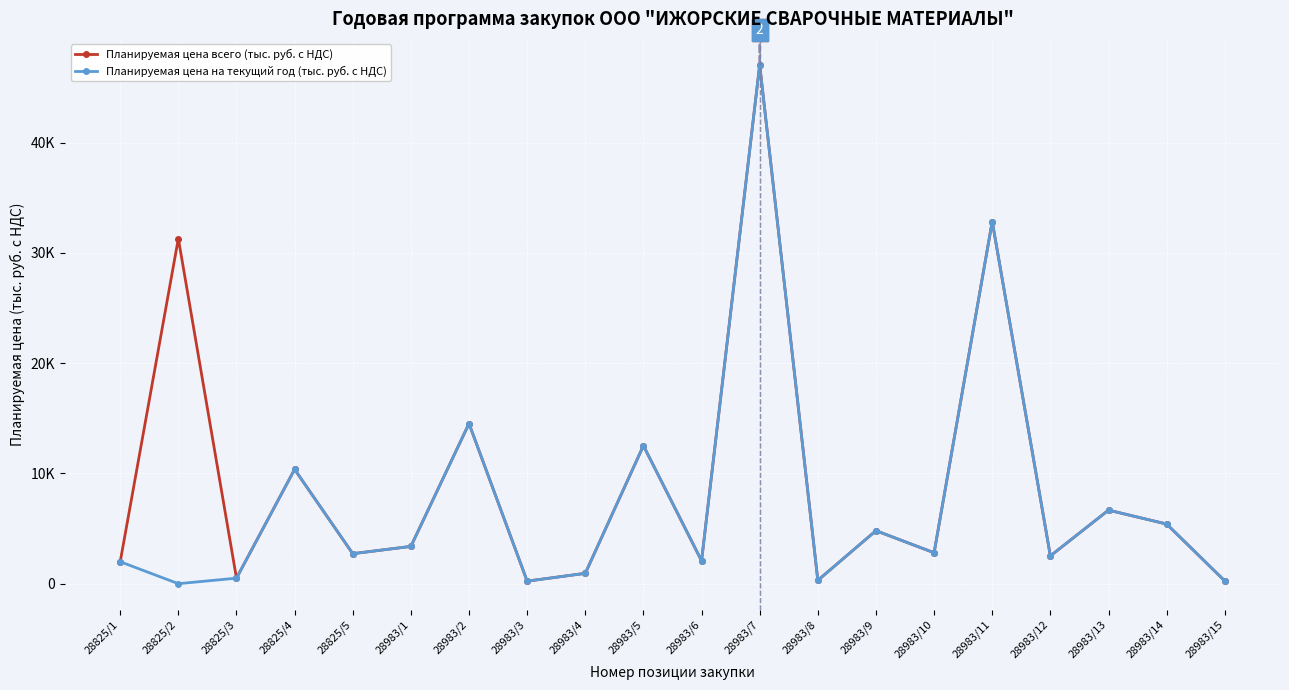

What are all the series names shown in the legend?

Планируемая цена всего (тыс. руб. с НДС), Планируемая цена на текущий год (тыс. руб. с НДС)